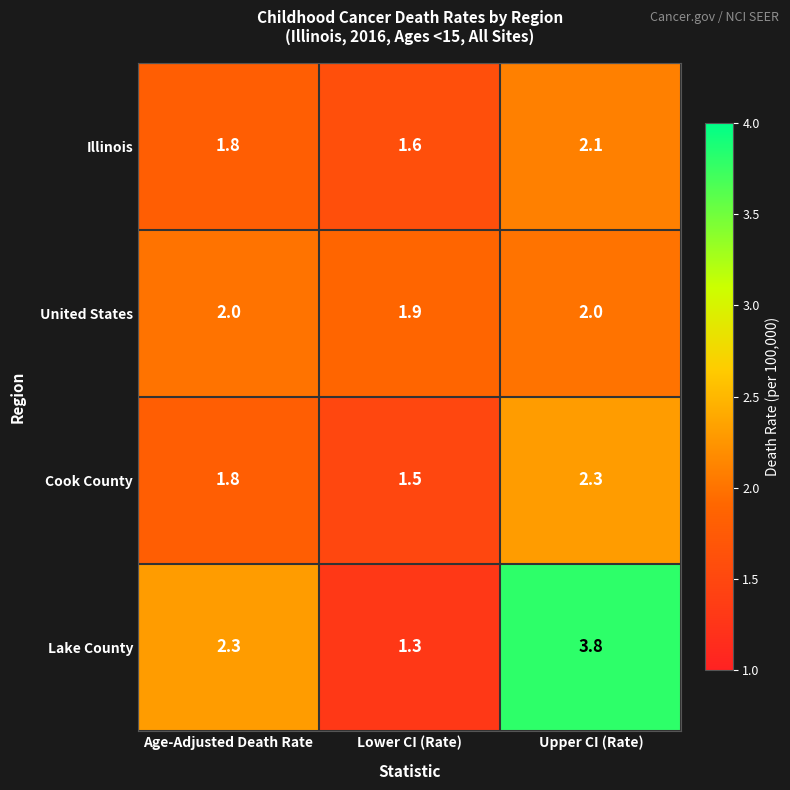

List the series in order of their peak value, highest first.

Lake County, Cook County, Illinois, United States